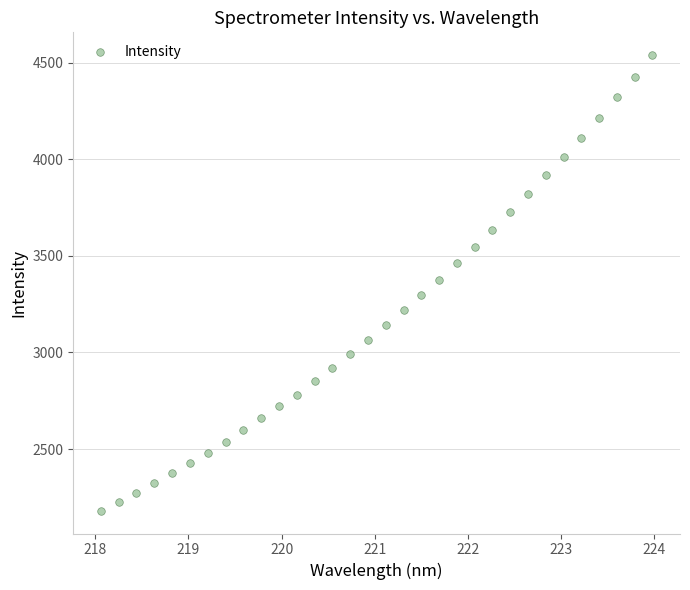

What is the range of X values (max minus min)?

5.9